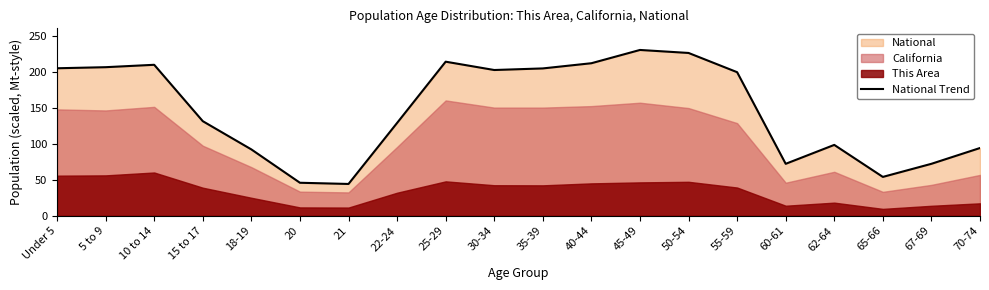

What value does the data have at 60-61?

72.1